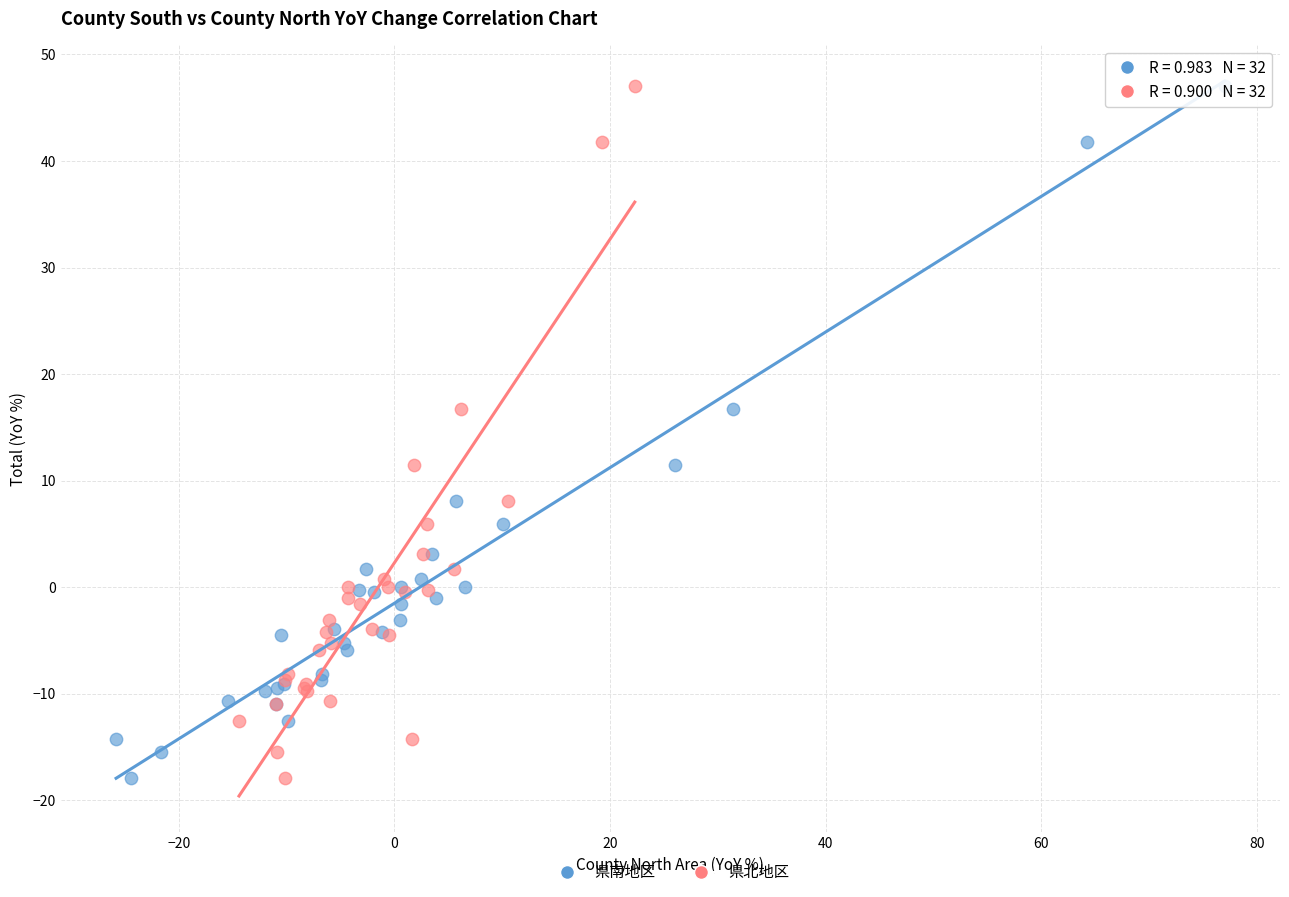

What are all the series names shown in the legend?

県南地区, 県北地区